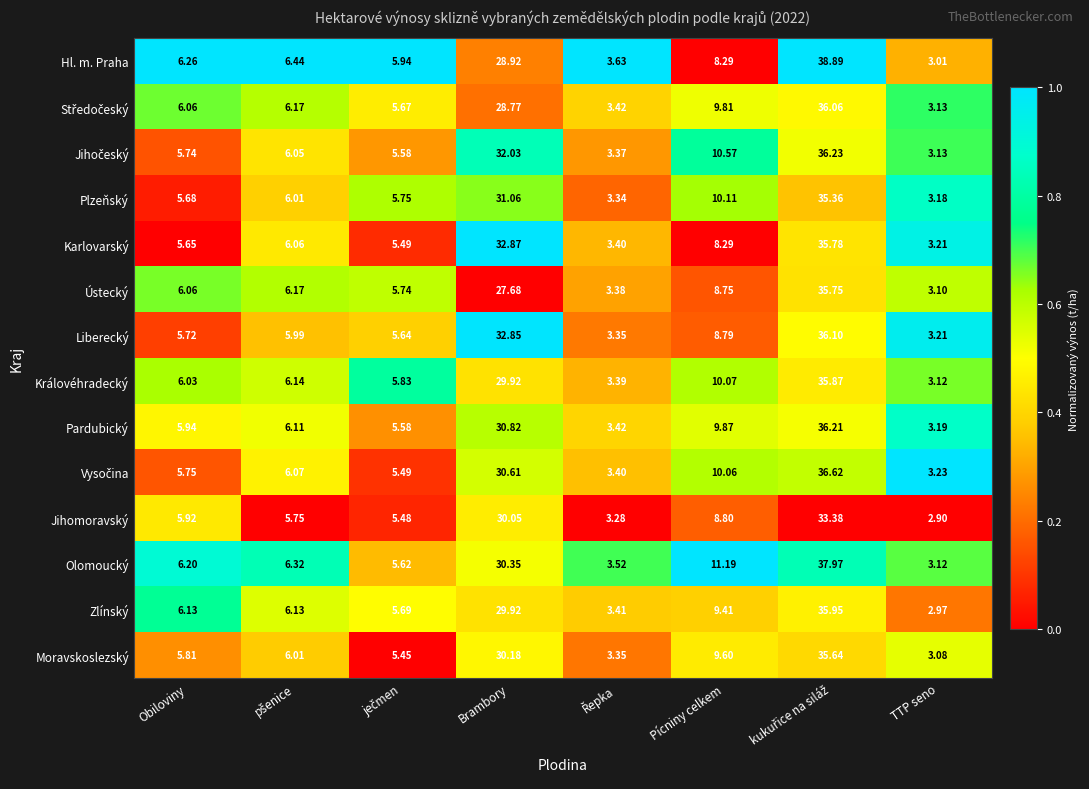

Where is Moravskoslezský nearest to the value 19?

Pícniny celkem